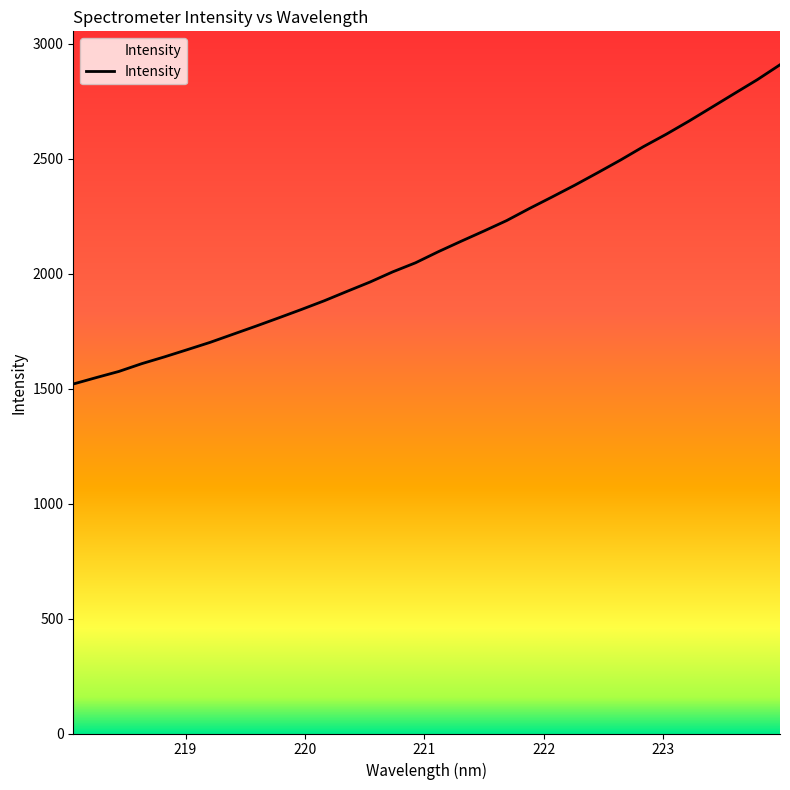

What is the greatest value displayed?

2908.5